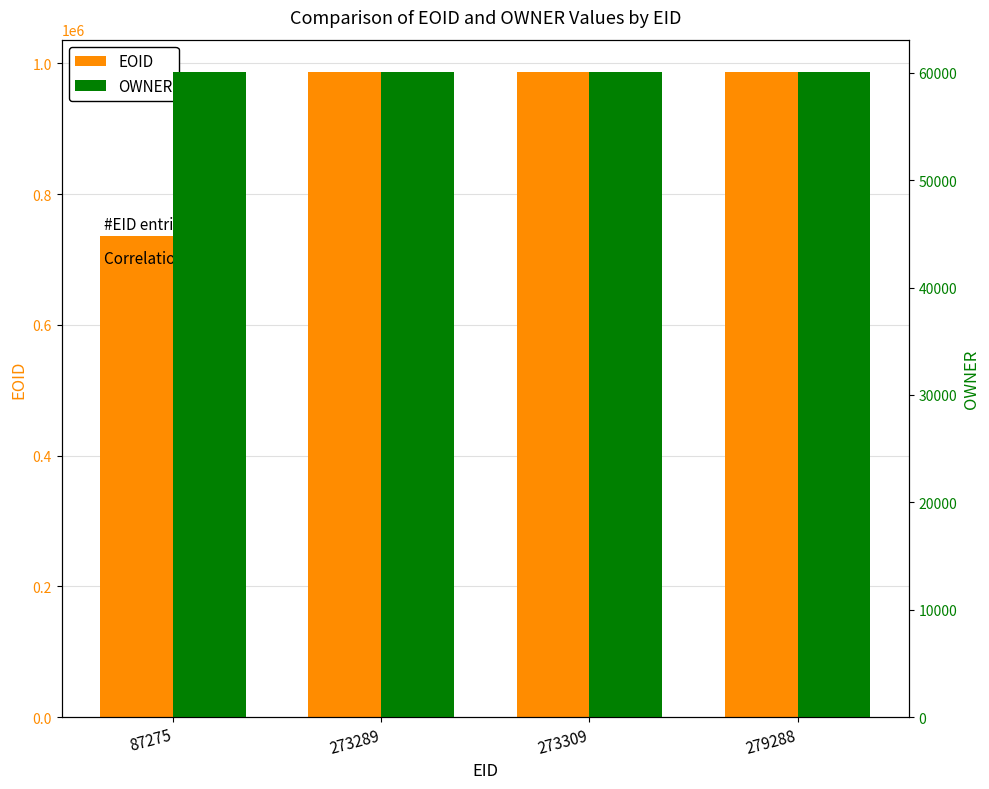

Read the EOID value at 279288, to the nearest 10.

987060